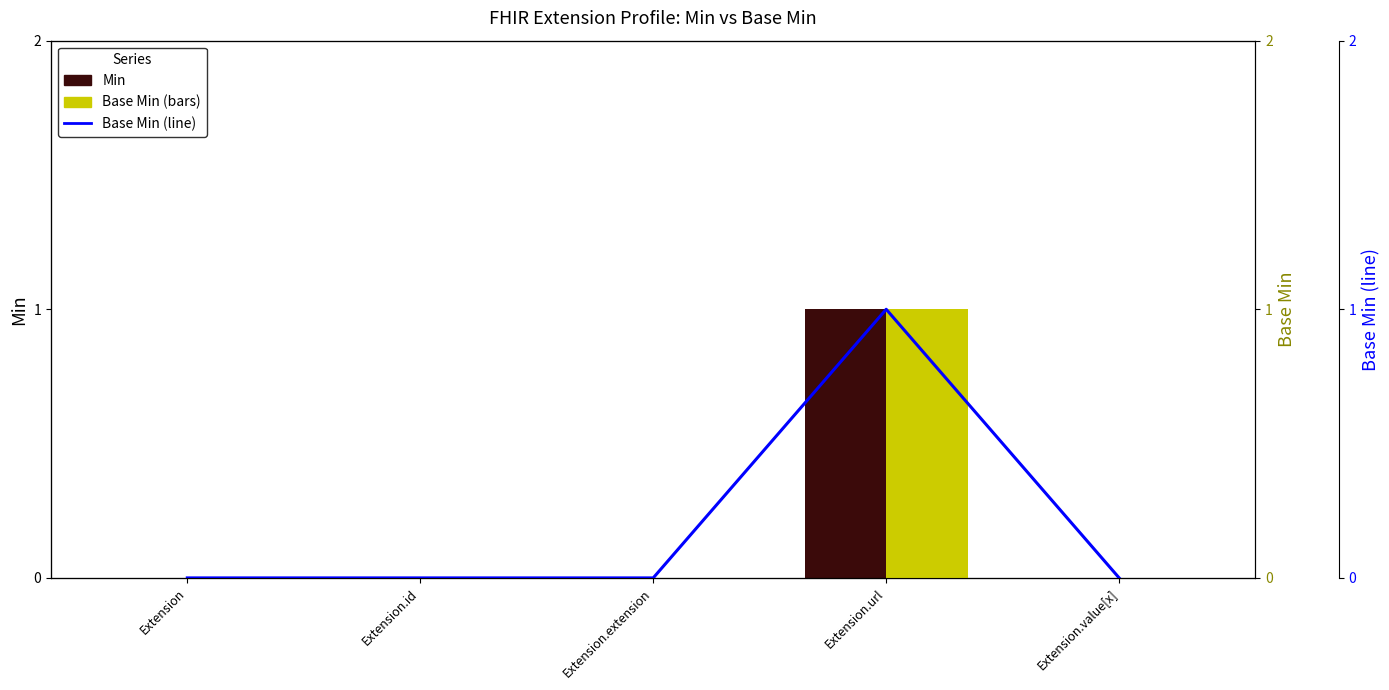

Is the value of Base Min (line) at Extension.url greater than the value of Base Min at Extension?

Yes